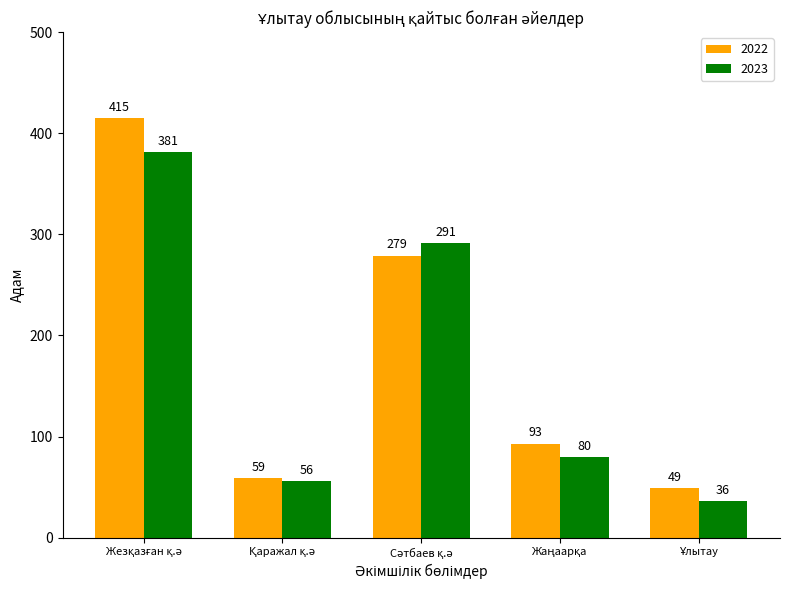

Which series has the largest range (max minus min)?

2022